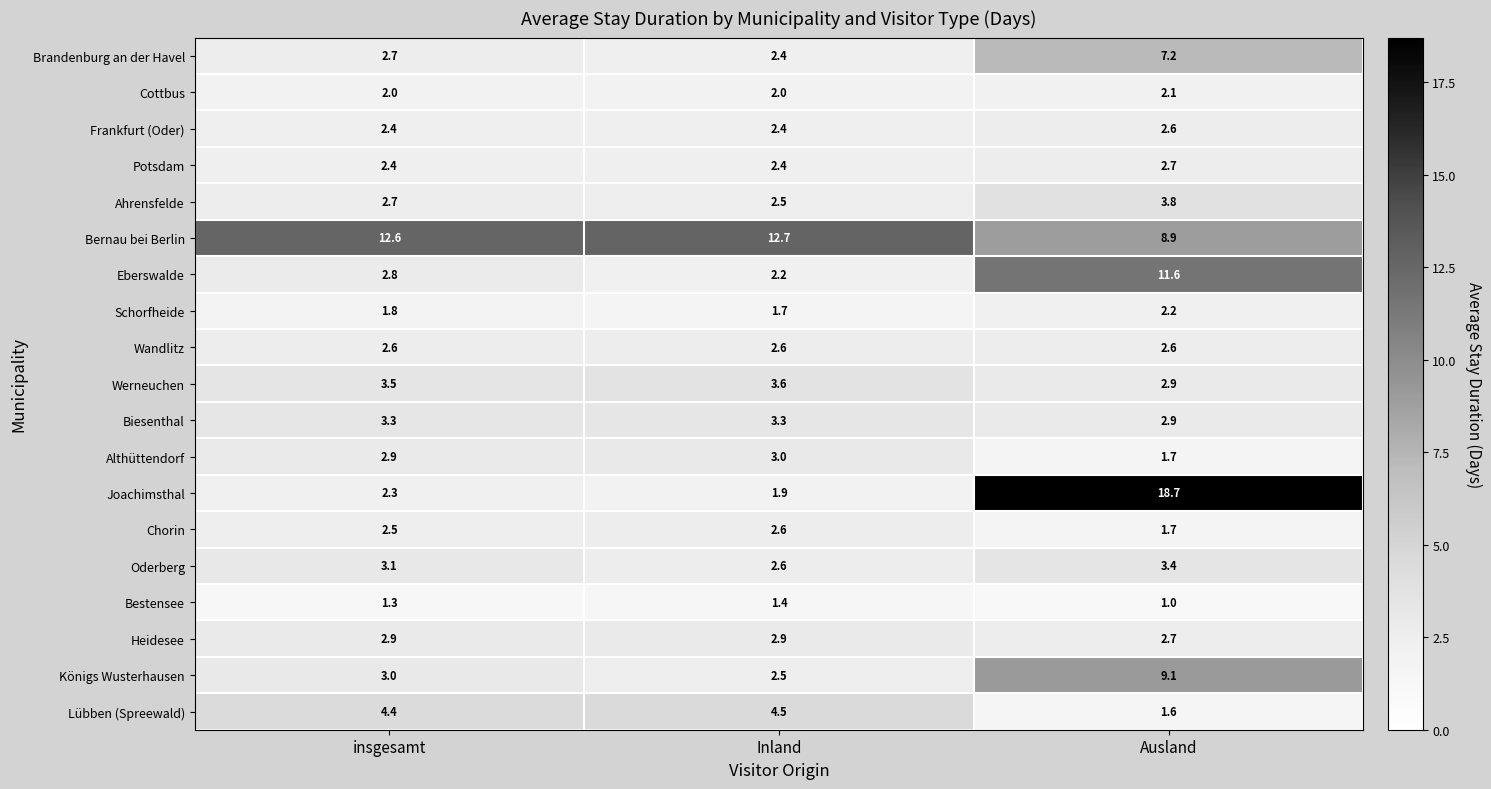

At which label does Königs Wusterhausen reach its minimum?

Inland